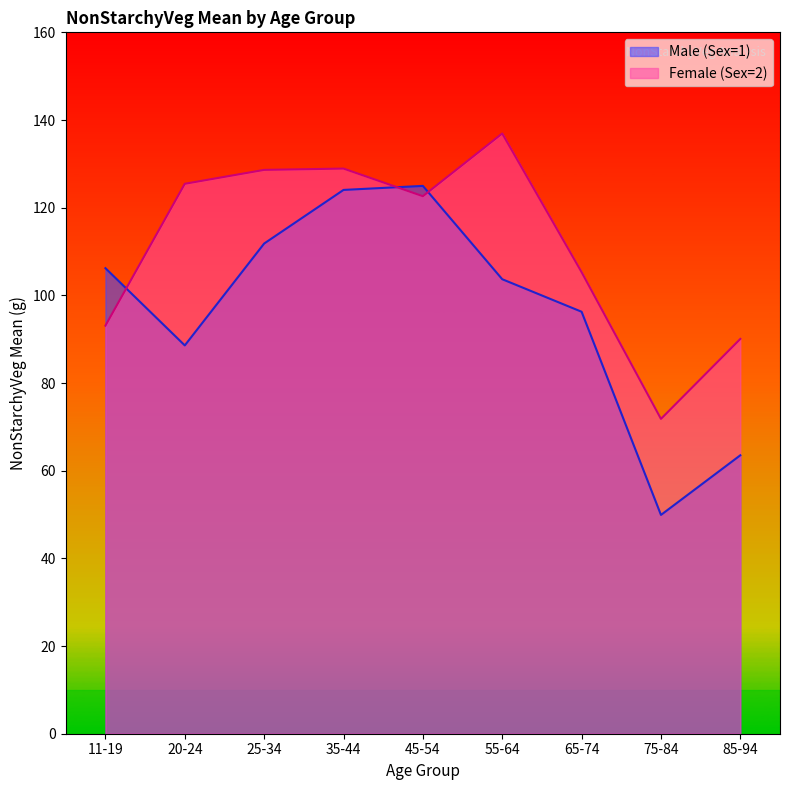

At which label does Female (Sex=2) first exceed 122?

20-24